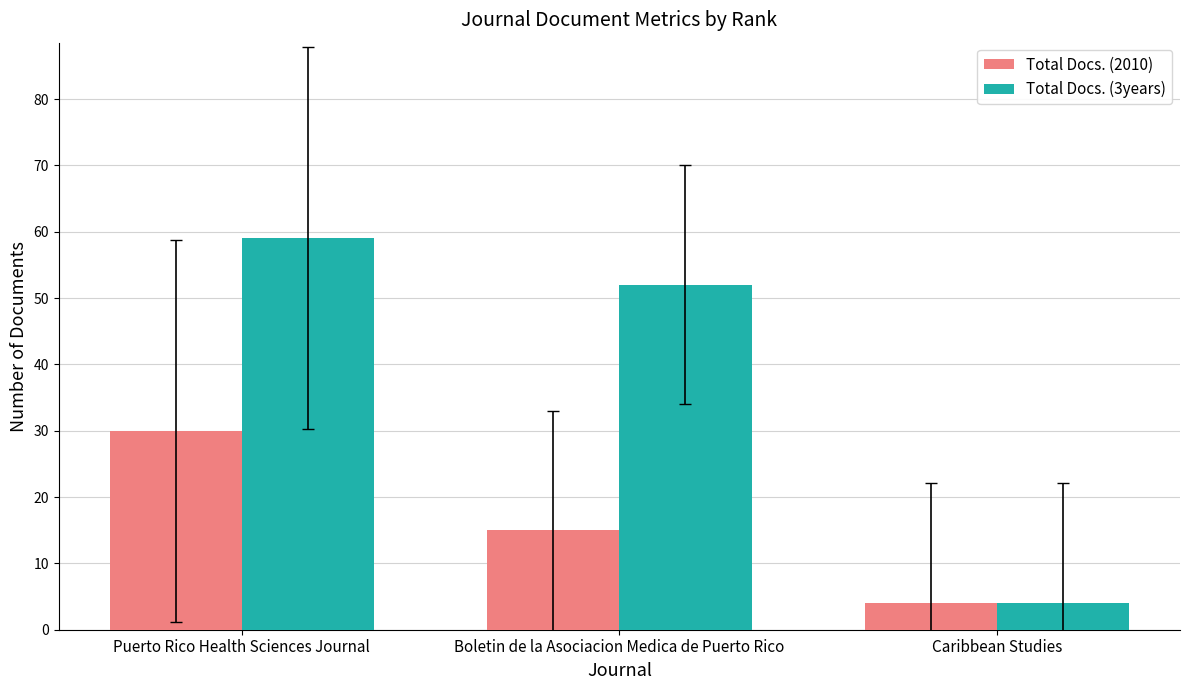

How many bars are there in total?

6